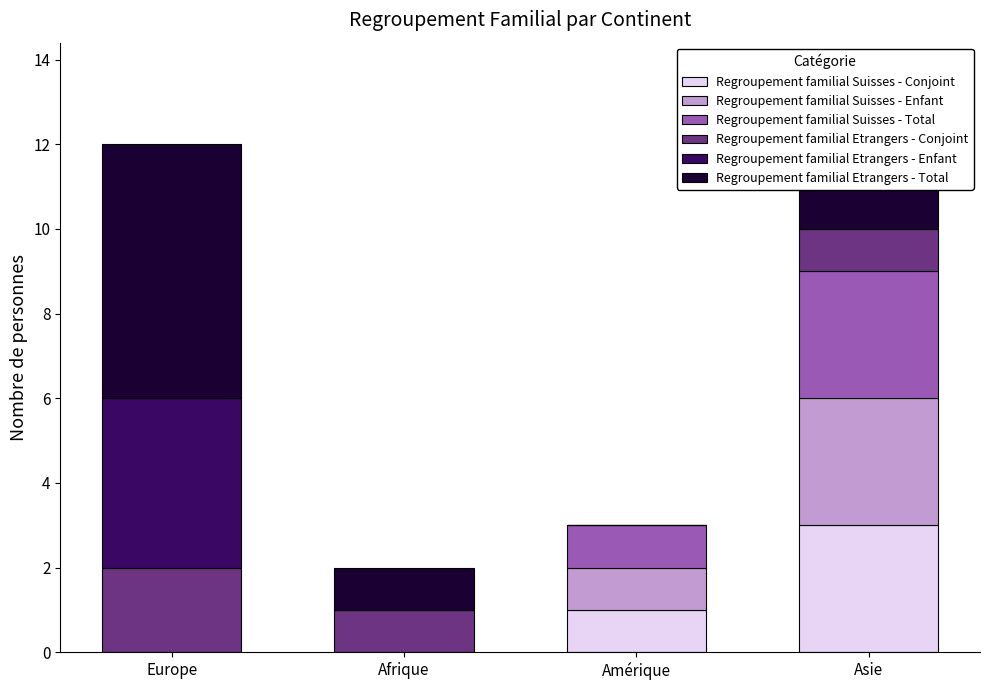

What is the total value across all series at Asie?

11